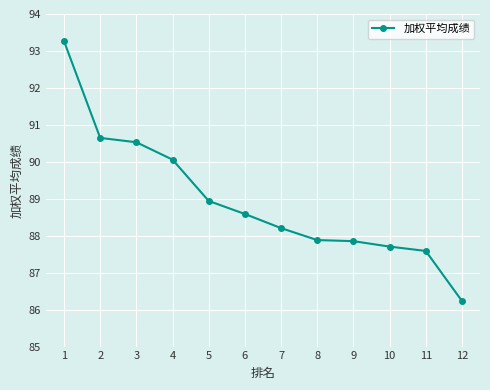

What is the minimum value shown in the chart?

86.2